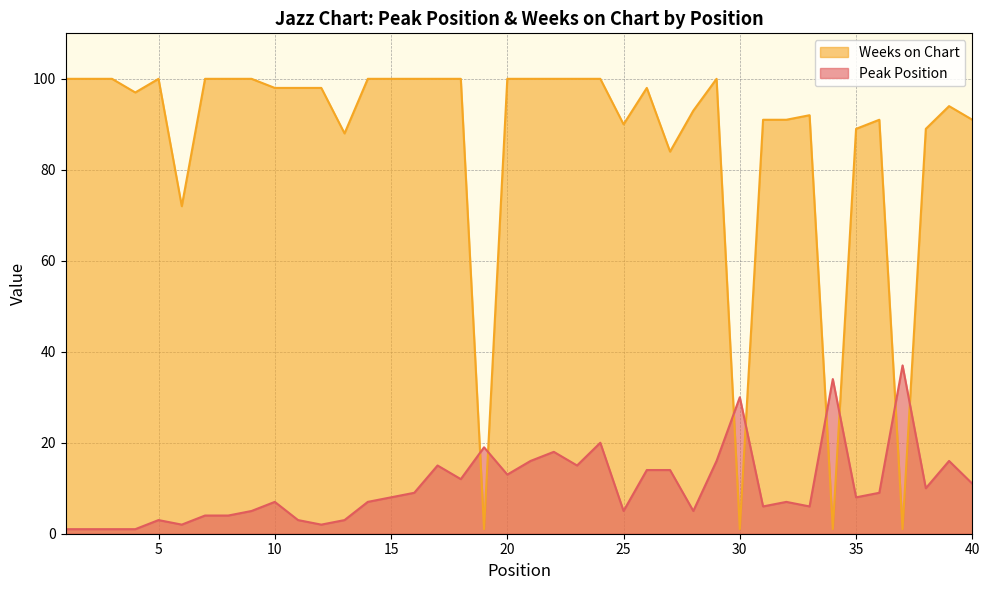

Does the chart have visible grid lines?

Yes